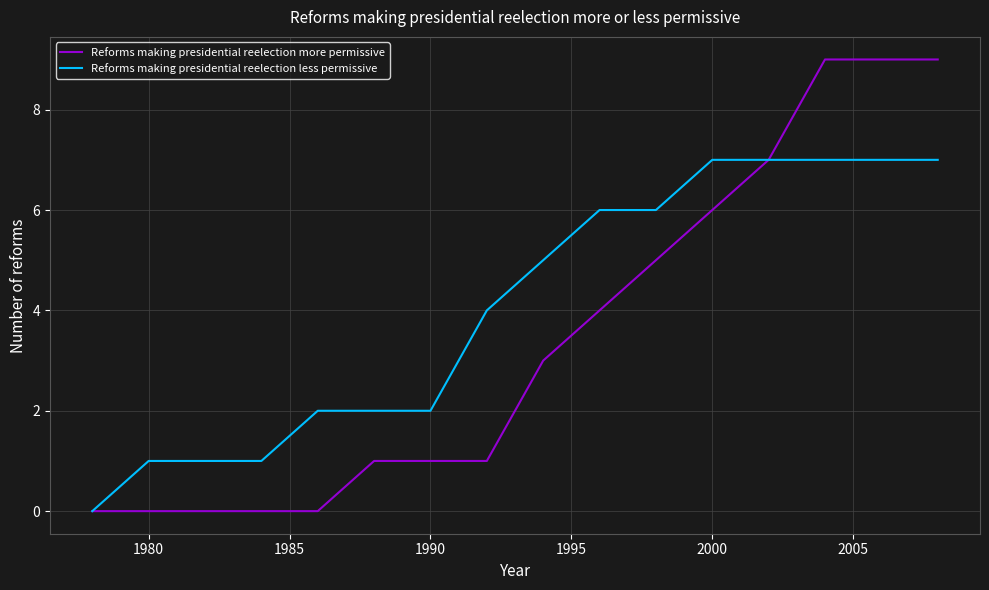

Which series has the largest total across all categories?

Reforms making presidential reelection less permissive